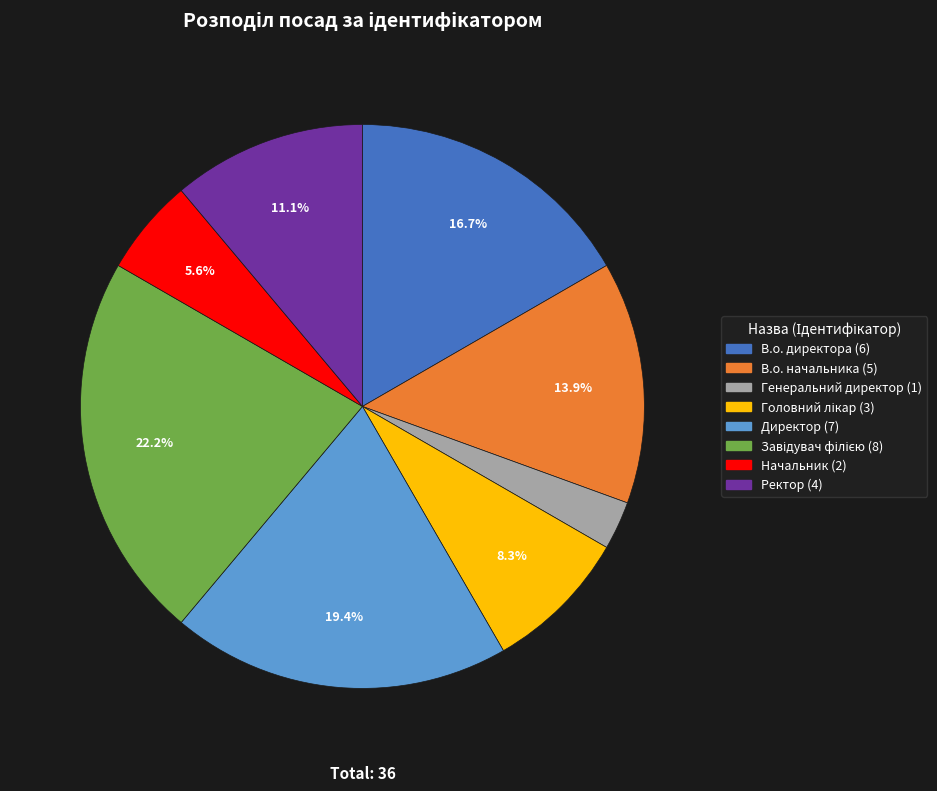

To the nearest percent, what portion does В.о. директора represent?

17%